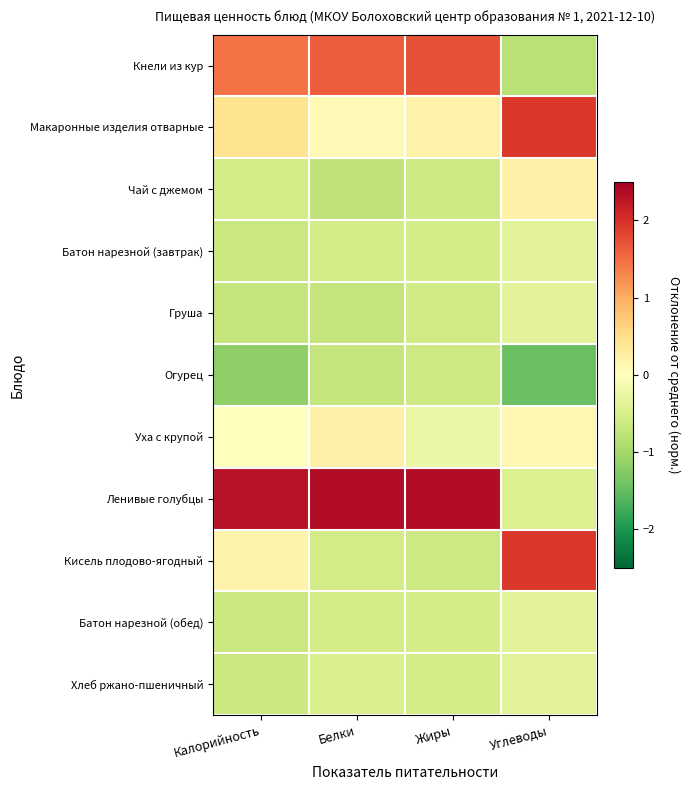

Reading left to right, transcribe all the data shown in this chart.

Кнели из кур: Калорийность=1.5	Белки=1.6	Жиры=1.7	Углеводы=-0.8
Макаронные изделия отварные: Калорийность=0.4	Белки=0.1	Жиры=0.2	Углеводы=1.9
Чай с джемом: Калорийность=-0.5	Белки=-0.8	Жиры=-0.6	Углеводы=0.2
Батон нарезной (завтрак): Калорийность=-0.6	Белки=-0.5	Жиры=-0.5	Углеводы=-0.4
Груша: Калорийность=-0.7	Белки=-0.7	Жиры=-0.6	Углеводы=-0.4
Огурец: Калорийность=-1.2	Белки=-0.7	Жиры=-0.6	Углеводы=-1.4
Уха с крупой: Калорийность=-0.0	Белки=0.2	Жиры=-0.2	Углеводы=0.1
Ленивые голубцы: Калорийность=2.3	Белки=2.4	Жиры=2.4	Углеводы=-0.5
Кисель плодово-ягодный: Калорийность=0.2	Белки=-0.6	Жиры=-0.6	Углеводы=1.9
Батон нарезной (обед): Калорийность=-0.6	Белки=-0.5	Жиры=-0.5	Углеводы=-0.4
Хлеб ржано-пшеничный: Калорийность=-0.6	Белки=-0.5	Жиры=-0.6	Углеводы=-0.4